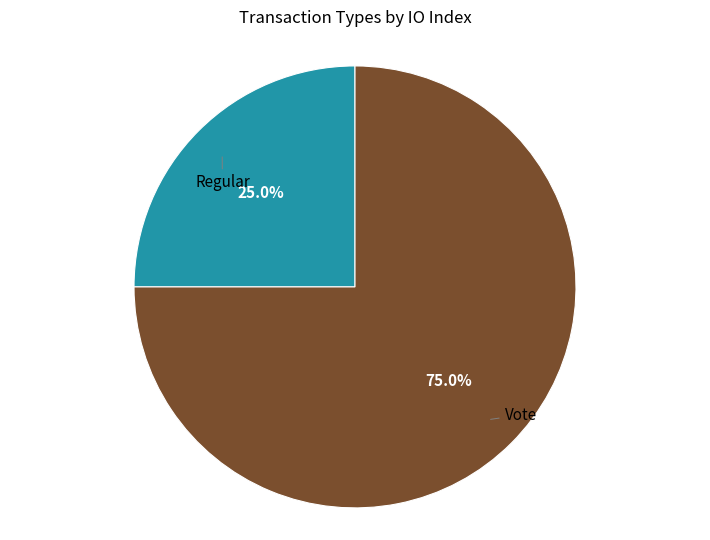

Is there any slice that represents more than half of the pie?

Yes